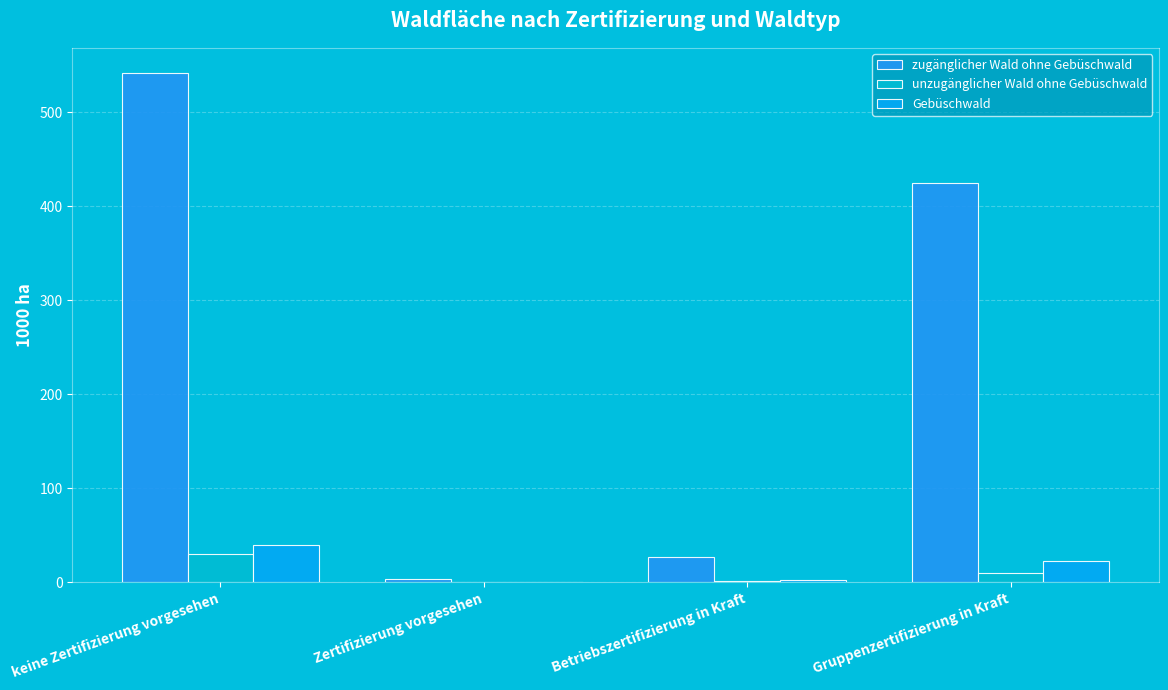

What is the greatest value displayed?

541.3